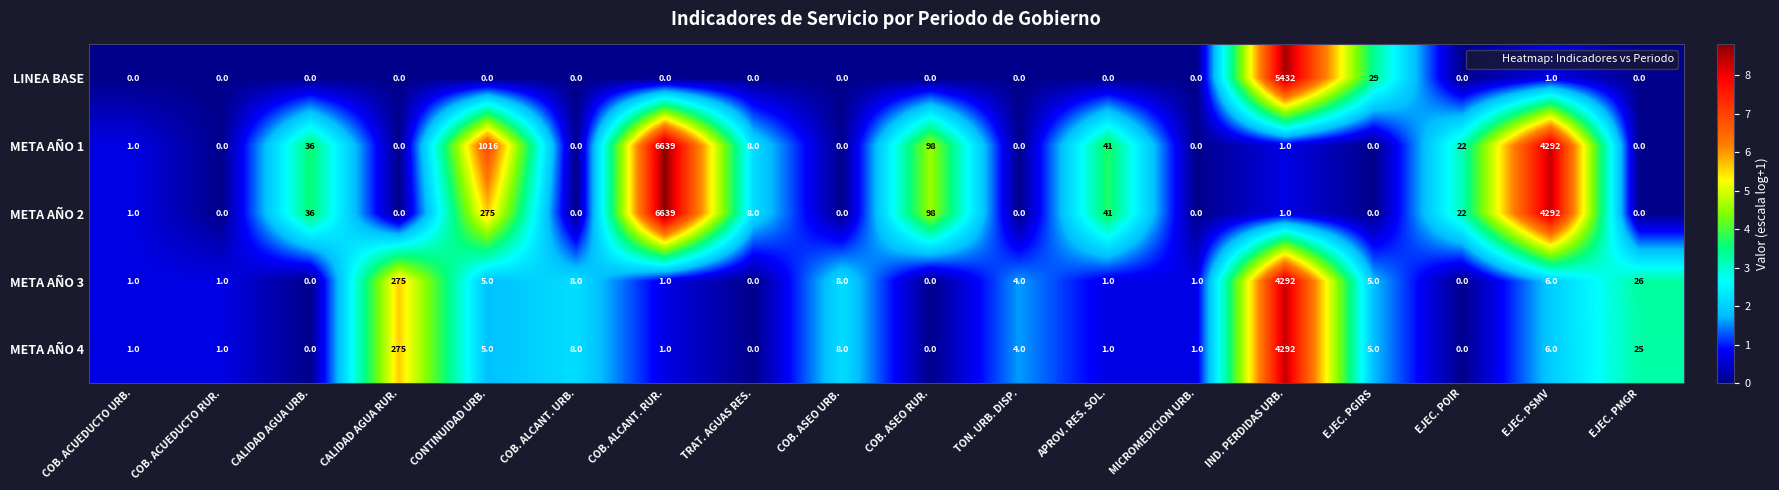

At which category is the sum across all series the highest?

IND. PERDIDAS URB.